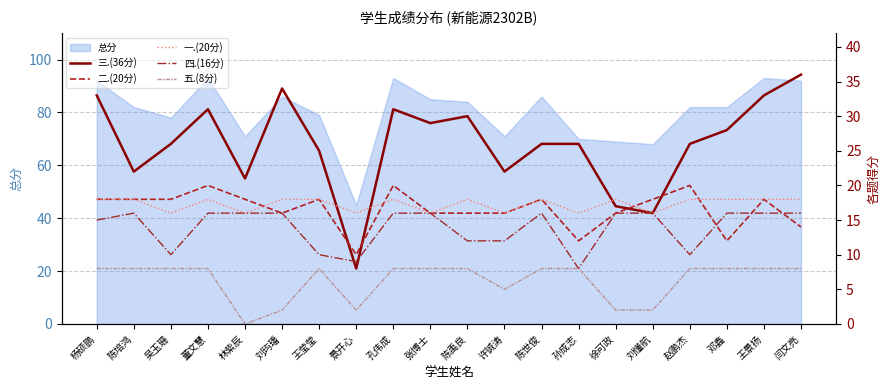

The 总分 series shows 131 at 刘玙璠. True or false?

False